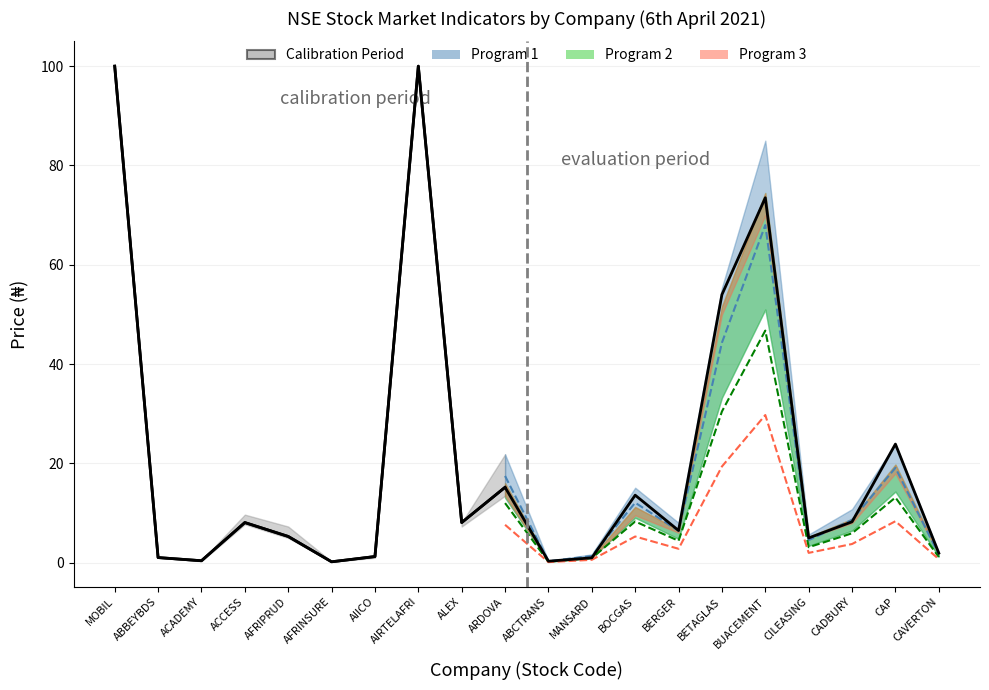

What is the difference between the maximum and second lowest values?

99.7